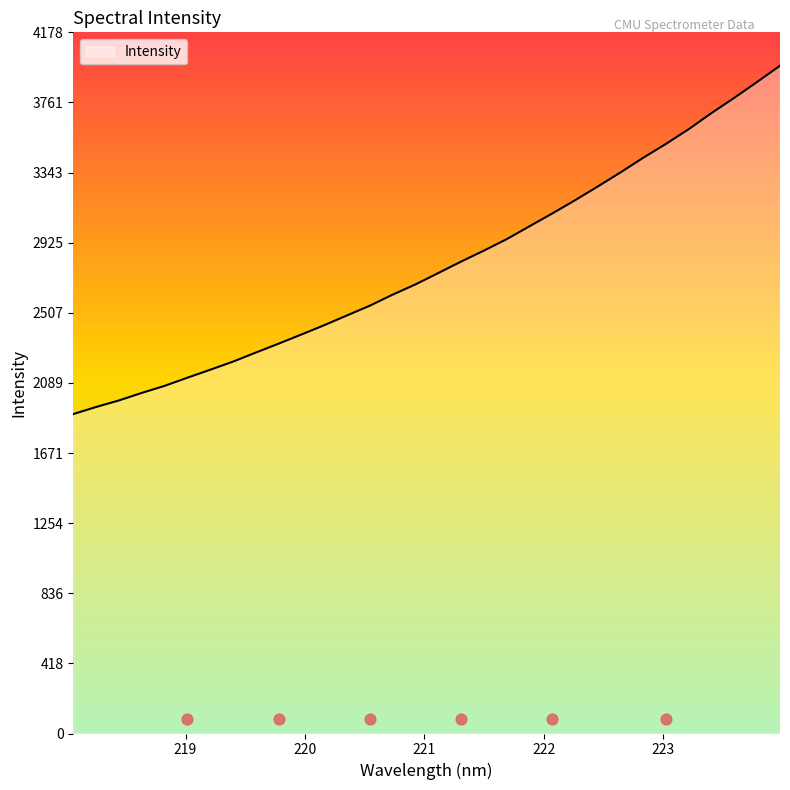

What is the change in value from 220.1623 to 221.8812?

+589.2